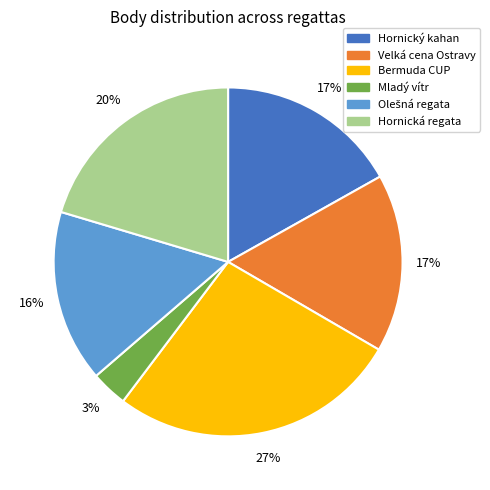

Is the sum of Hornický kahan and Velká cena Ostravy greater than half?

No